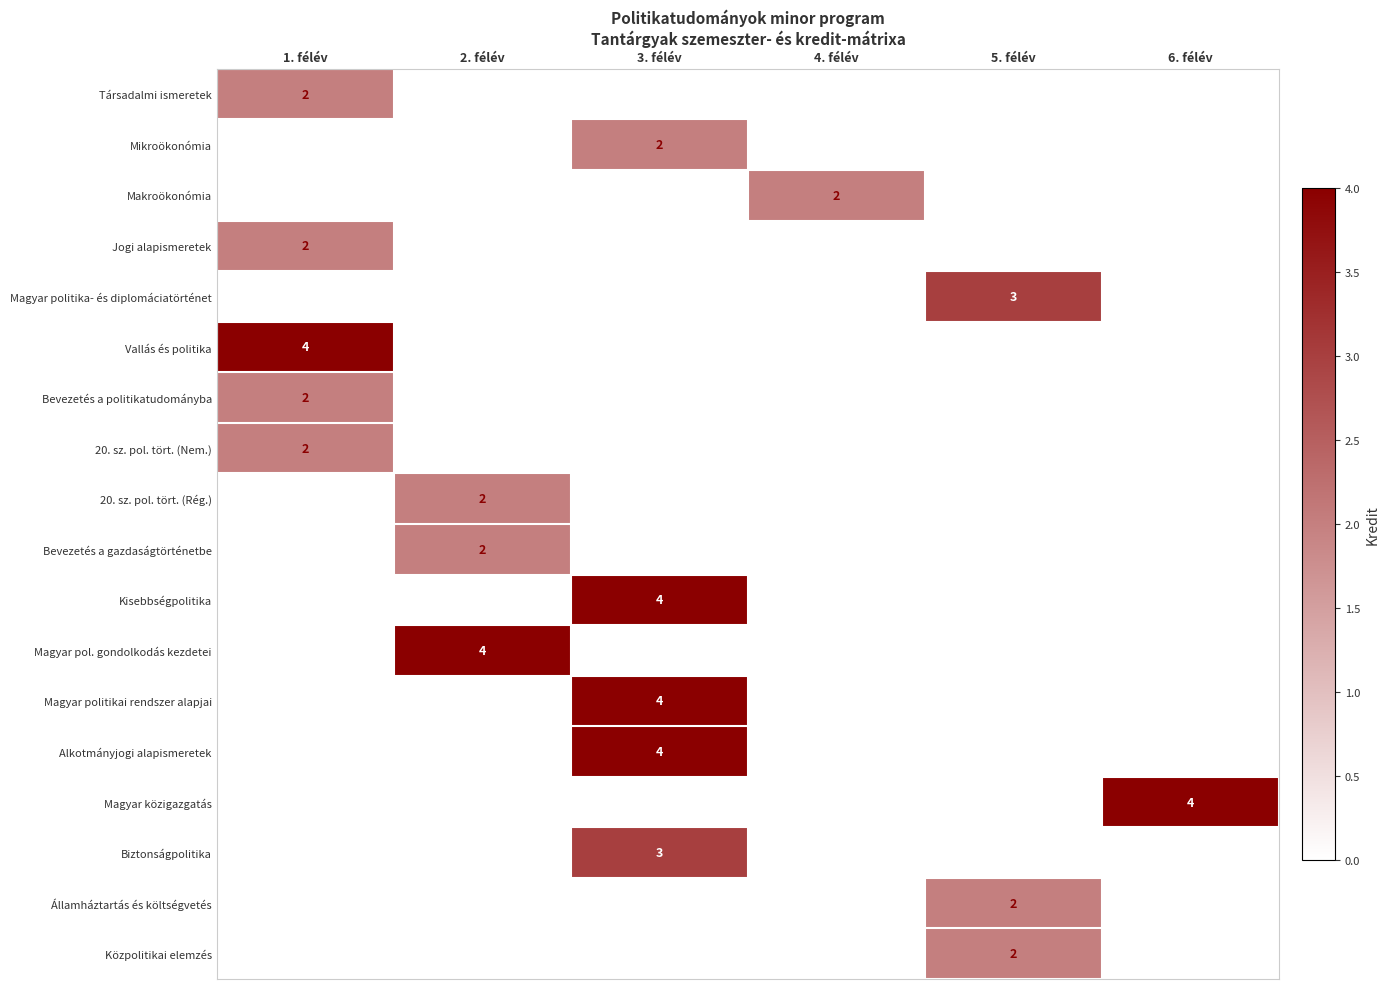

What is the spread (max minus min) of values at 6. félév?

4